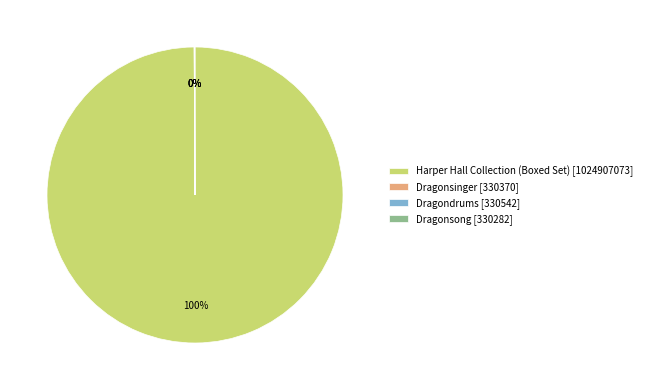

To the nearest percent, what is the difference between the largest and smallest slice percentages?

100%